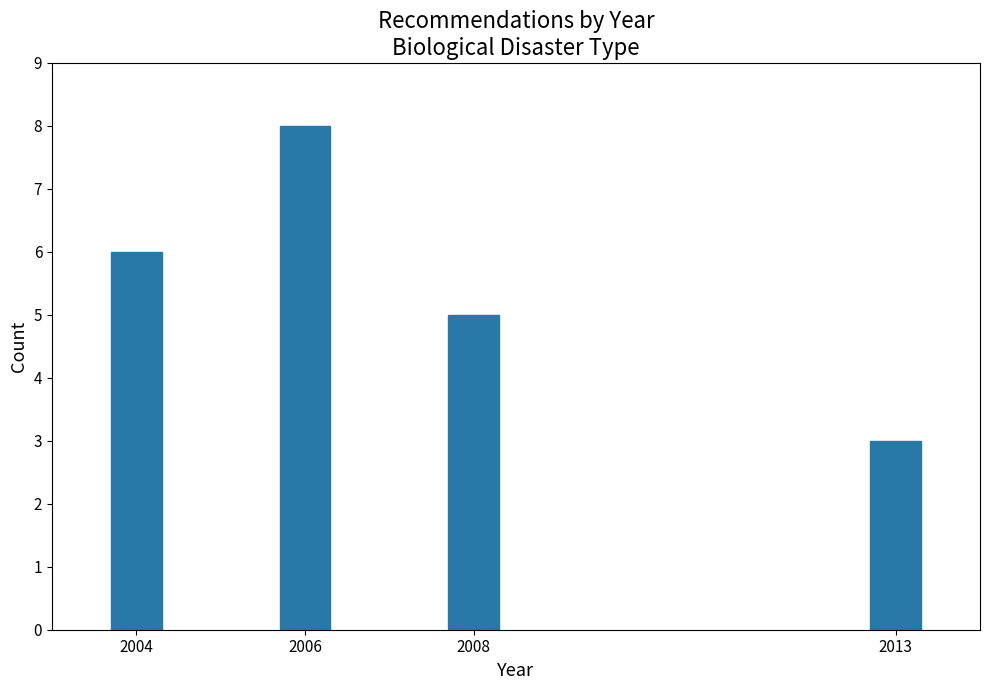

Reading right to left, list all the values displayed in this chart.

3	5	8	6